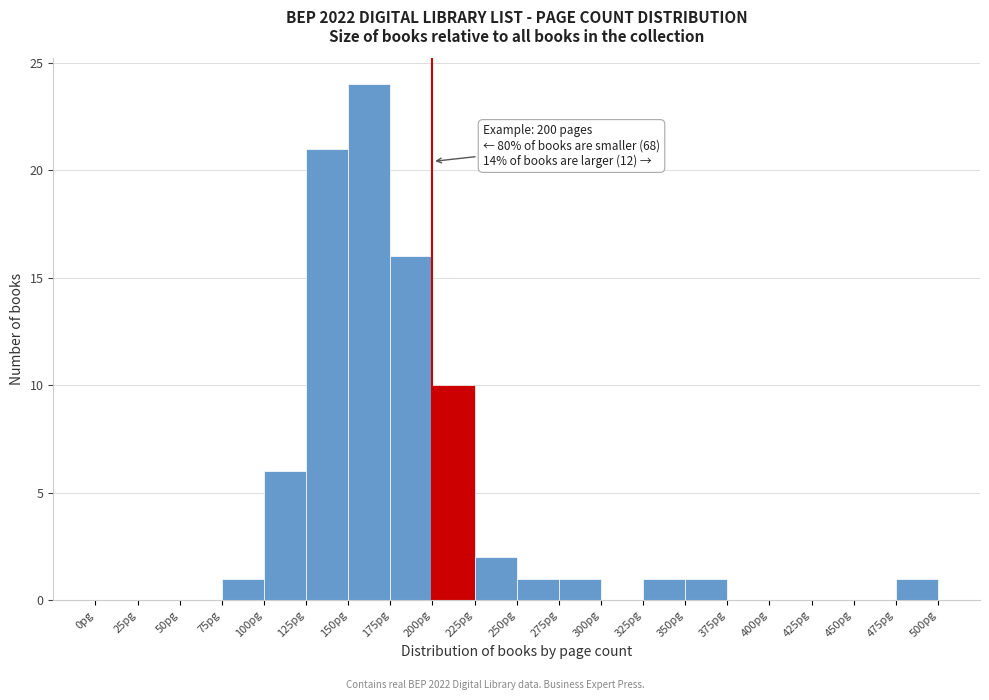

Which range on the x-axis has the tallest bar?

150 to 175